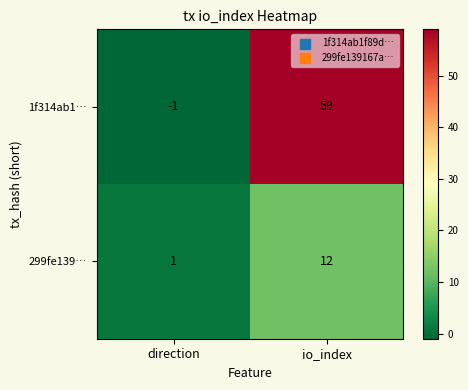

What is the spread (max minus min) of values at io_index?

47